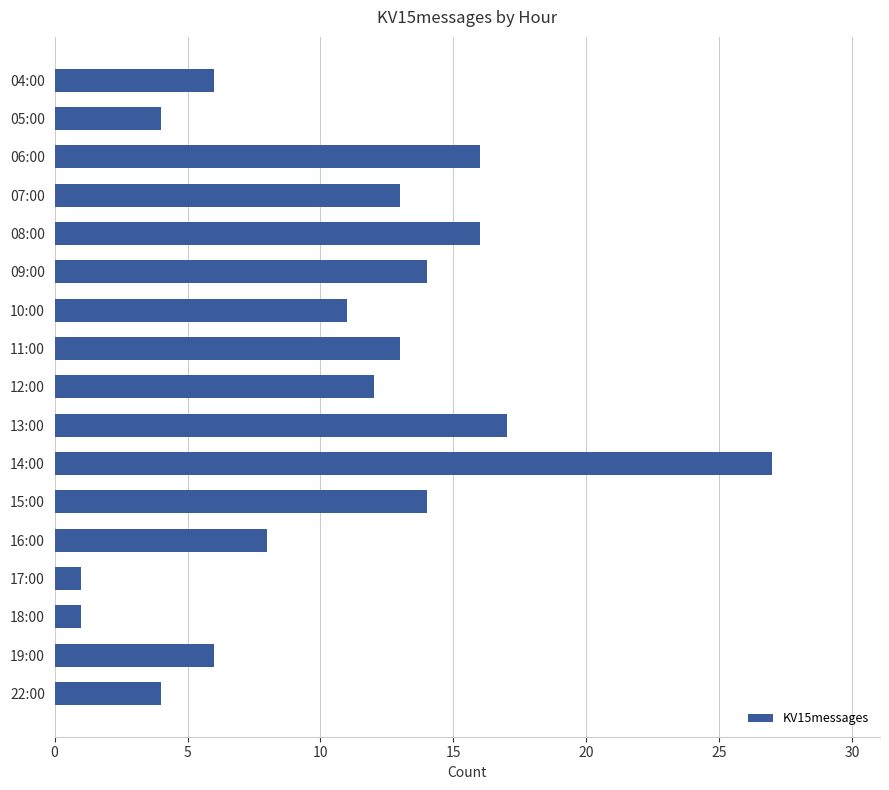

Which has a higher value, 14:00 or 05:00?

14:00